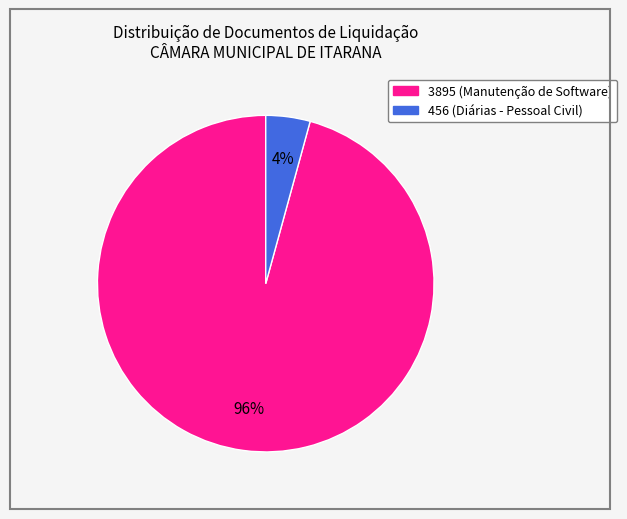

Rank the categories by value from lowest to highest.

456, 3895